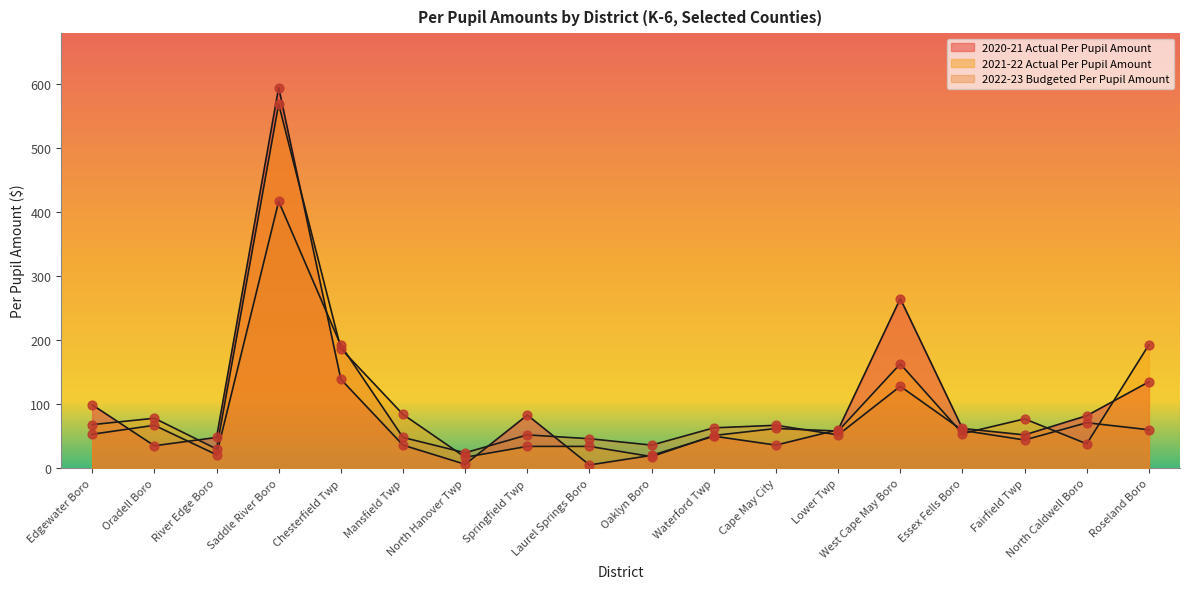

Is the value of 2020-21 Actual Per Pupil Amount at West Cape May Boro greater than the value of 2022-23 Budgeted Per Pupil Amount at Cape May City?

Yes